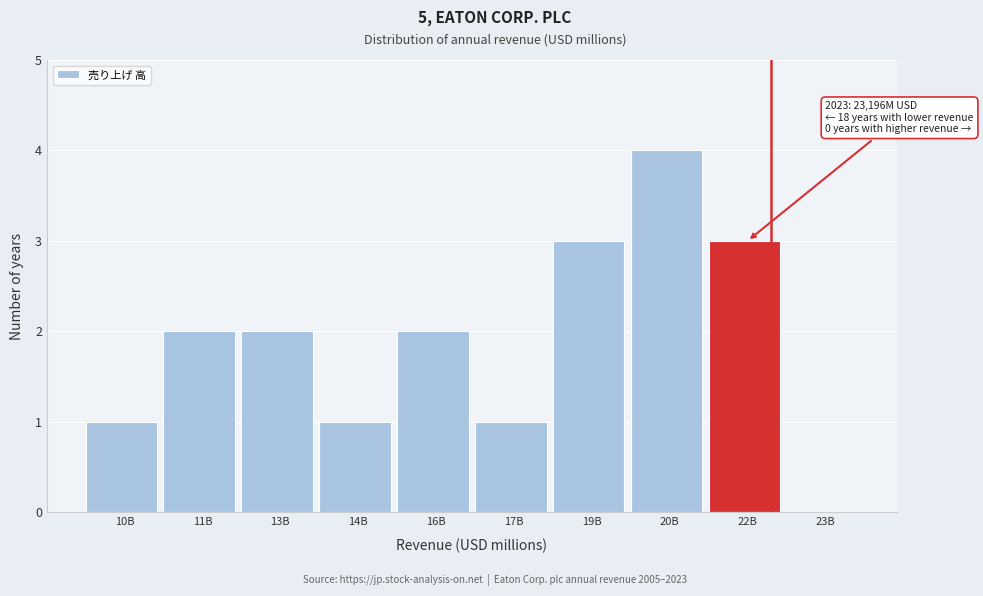

Reading right to left, list all the values displayed in this chart.

23B=0	22B=3	20B=4	19B=3	17B=1	16B=2	14B=1	13B=2	11B=2	10B=1